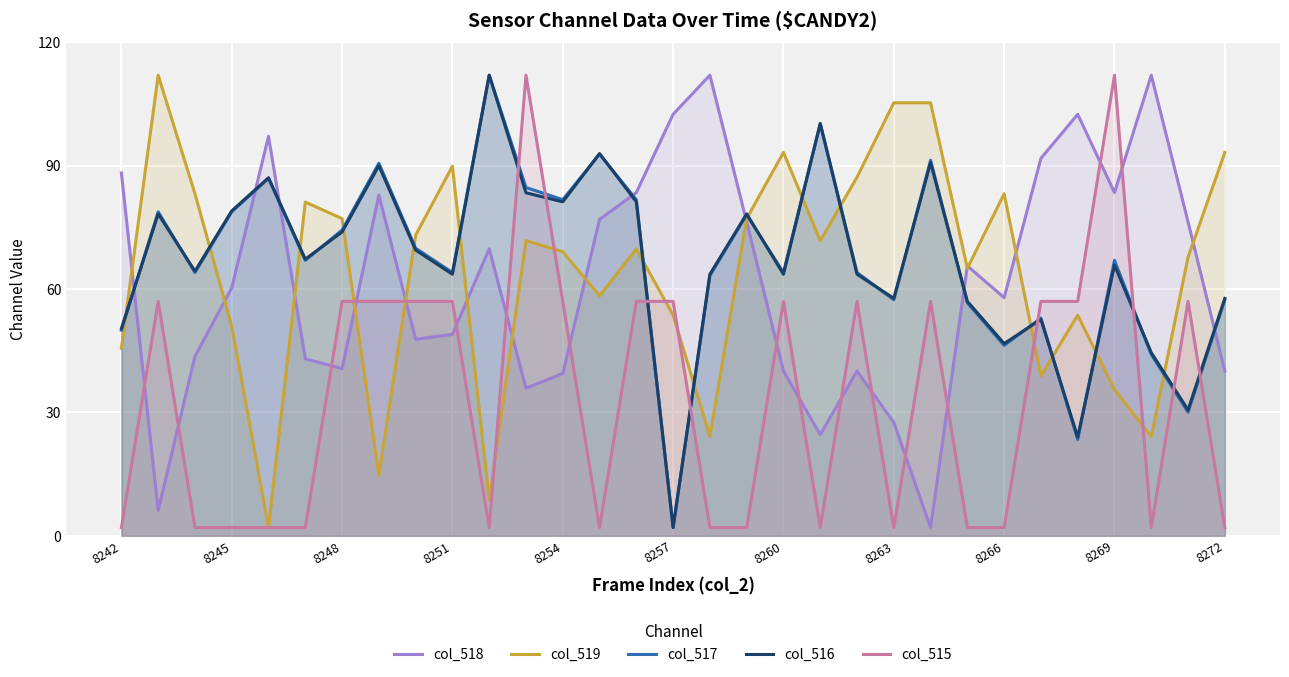

The value of col_519 at 8272 is 93.2. True or false?

True